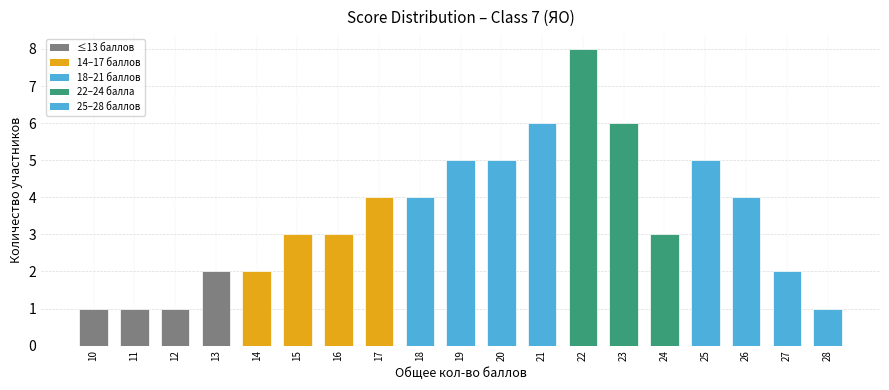

The chart shows a value of 2 at 20. True or false?

False